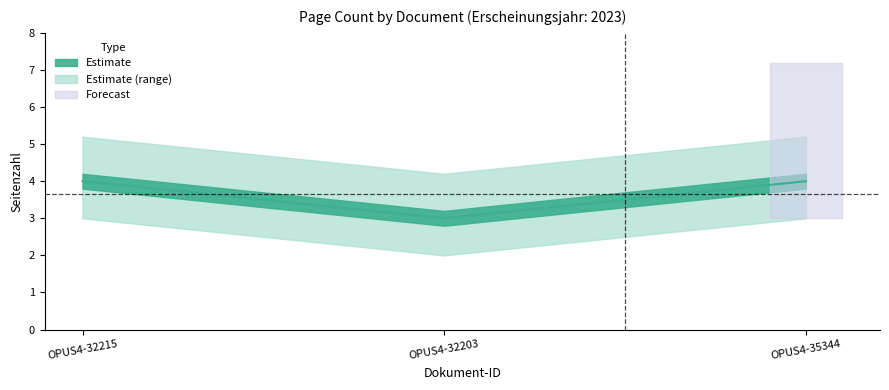

The value at OPUS4-32215 is 4. True or false?

True